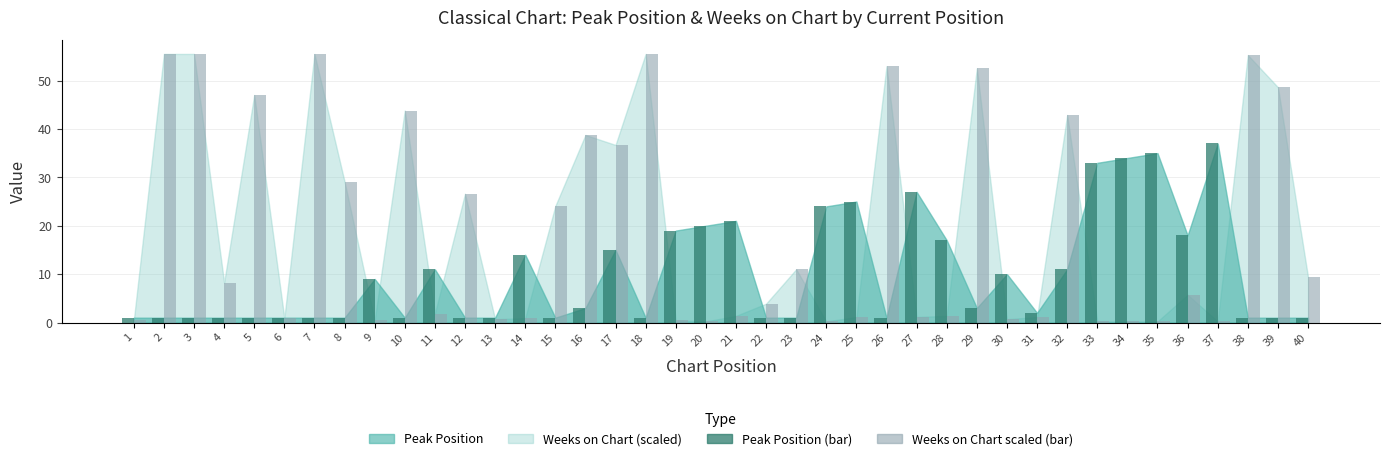

True or false: Peak Position (bar) has a value of 27.0 at 27.

True